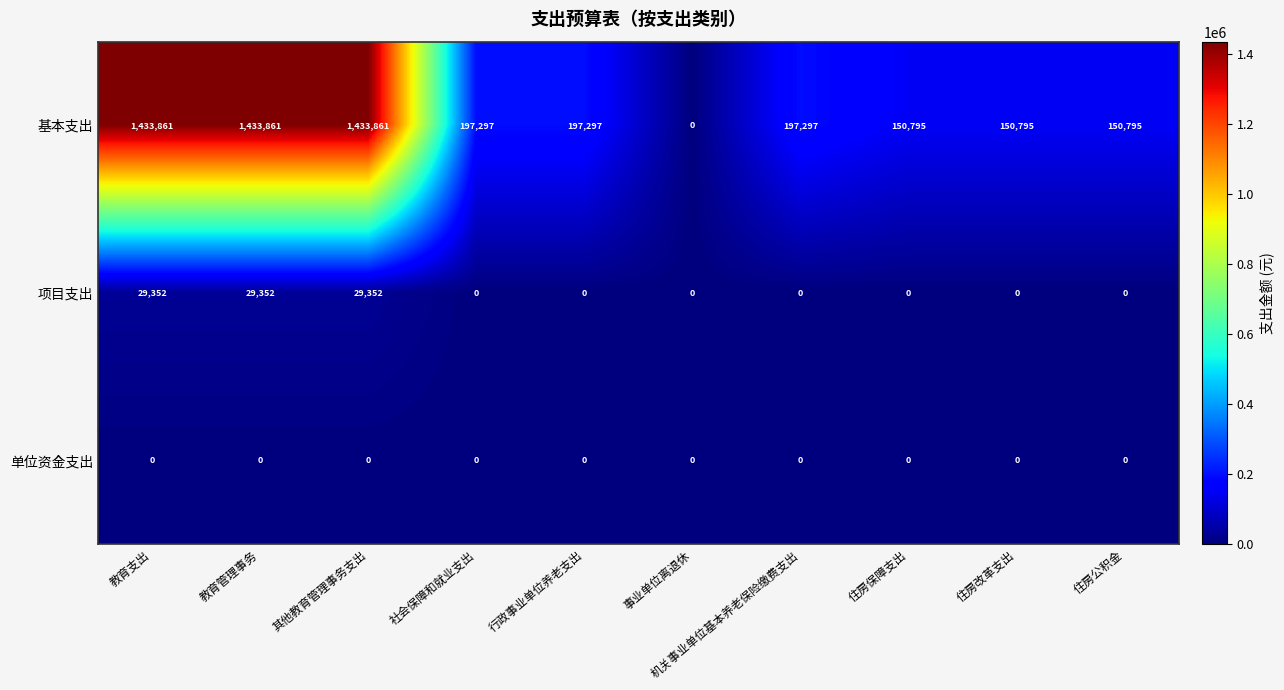

True or false: 基本支出 has a value of 952240 at 事业单位离退休.

False